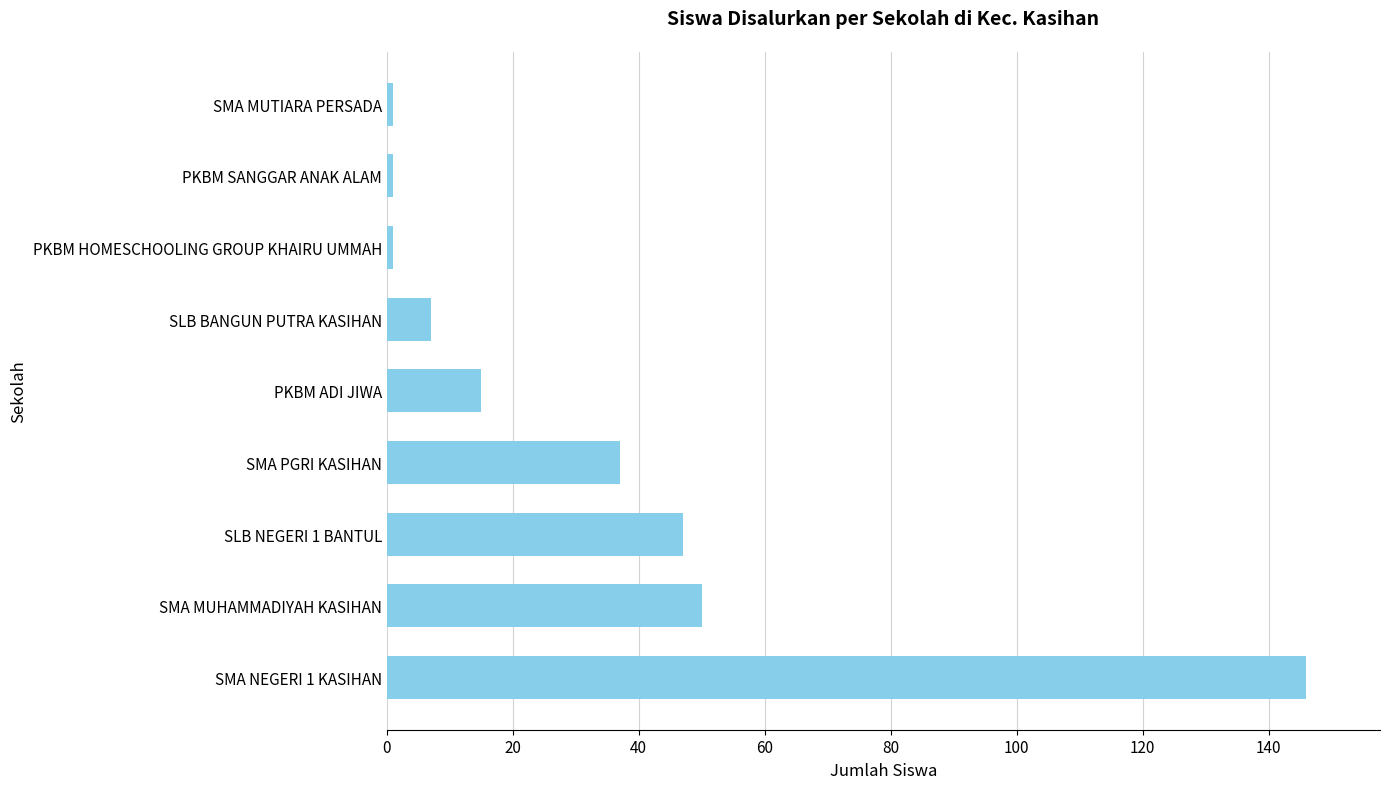

What is the sum of the values at SMA MUHAMMADIYAH KASIHAN and SLB BANGUN PUTRA KASIHAN?

57